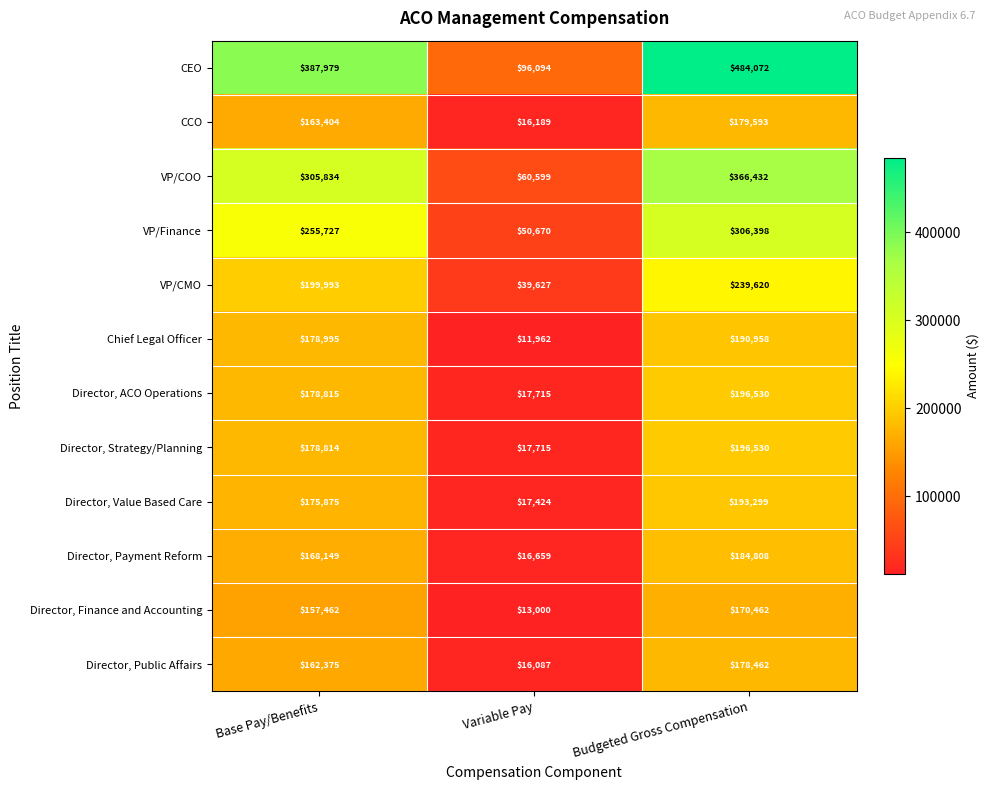

At how many categories does at least one series exceed 376281?

2